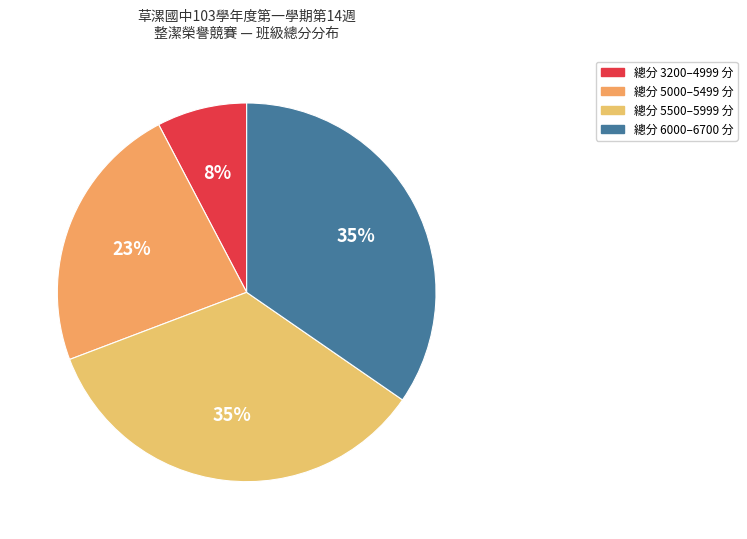

To the nearest percent, what is the average slice percentage?

25%